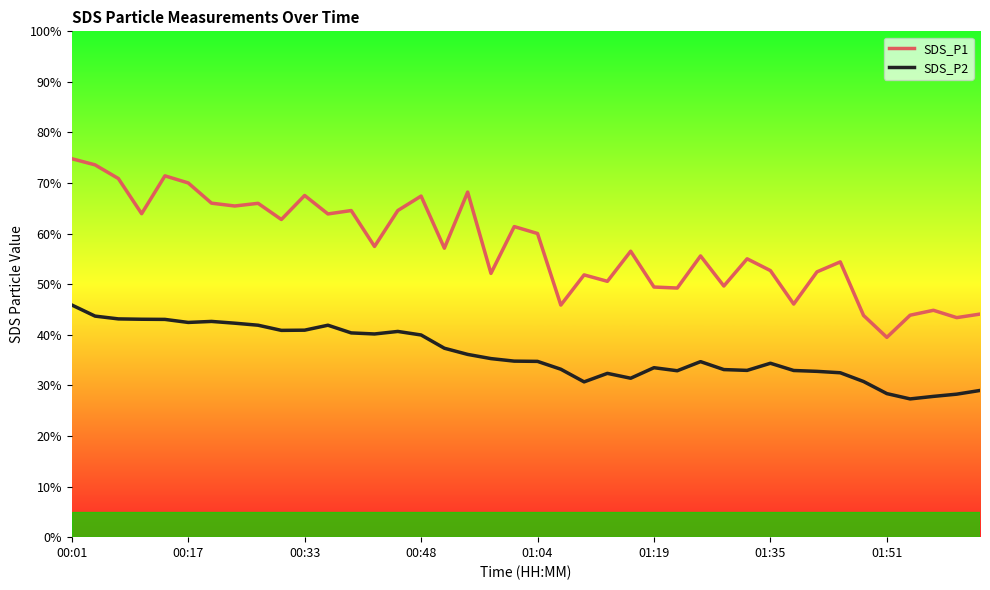

What is the difference between the maximum and second lowest values in the SDS_P1 series?

31.4